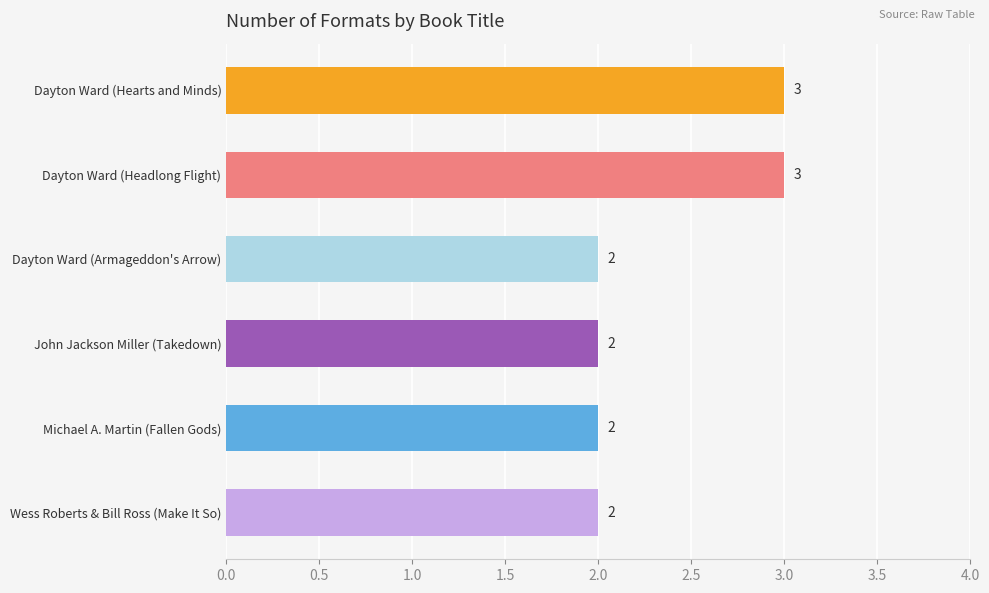

What is the label of the 5th bar from the bottom?

Dayton Ward (Headlong Flight)